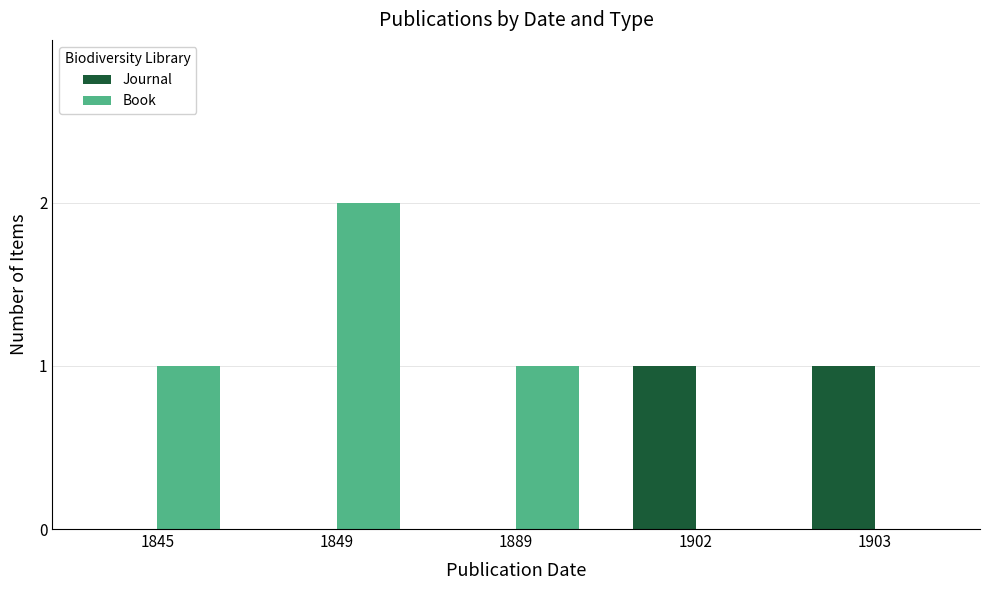

At which category is the sum across all series the highest?

1849